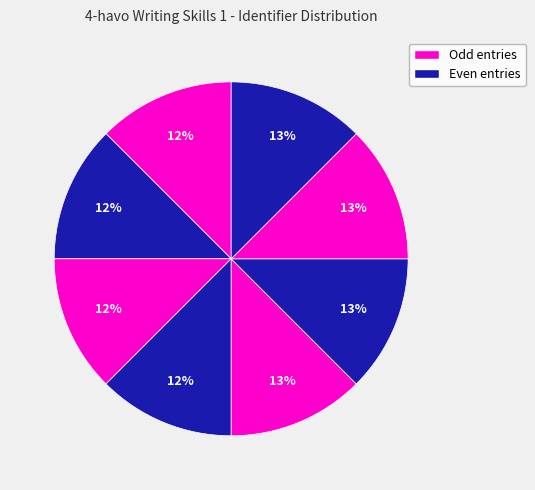

Count the number of slices in the pie.

8